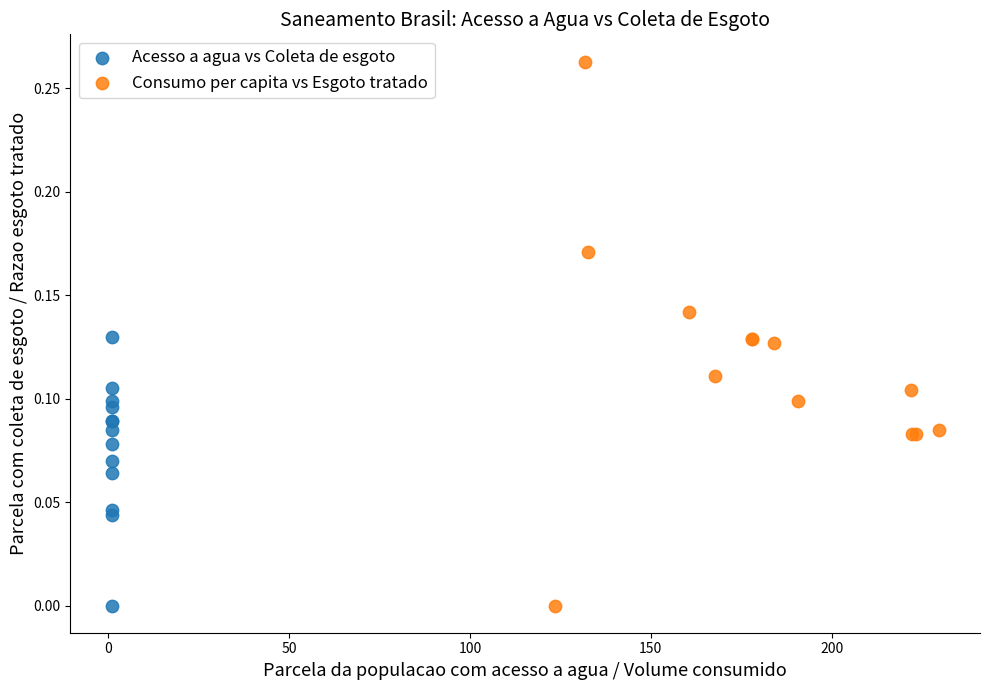

What are all the series names shown in the legend?

Acesso a agua vs Coleta de esgoto, Consumo per capita vs Esgoto tratado